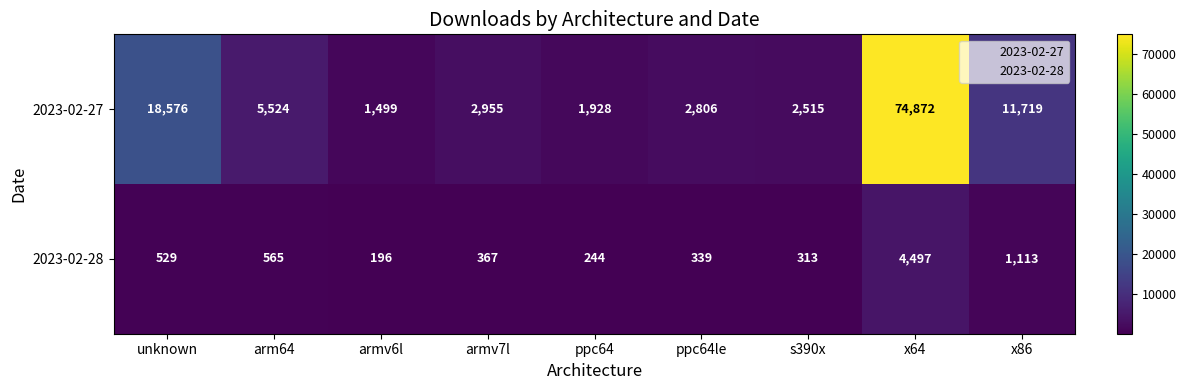

Reading left to right, list all the values displayed in this chart.

2023-02-27: unknown=18576	arm64=5524	armv6l=1499	armv7l=2955	ppc64=1928	ppc64le=2806	s390x=2515	x64=74872	x86=11719
2023-02-28: unknown=529	arm64=565	armv6l=196	armv7l=367	ppc64=244	ppc64le=339	s390x=313	x64=4497	x86=1113